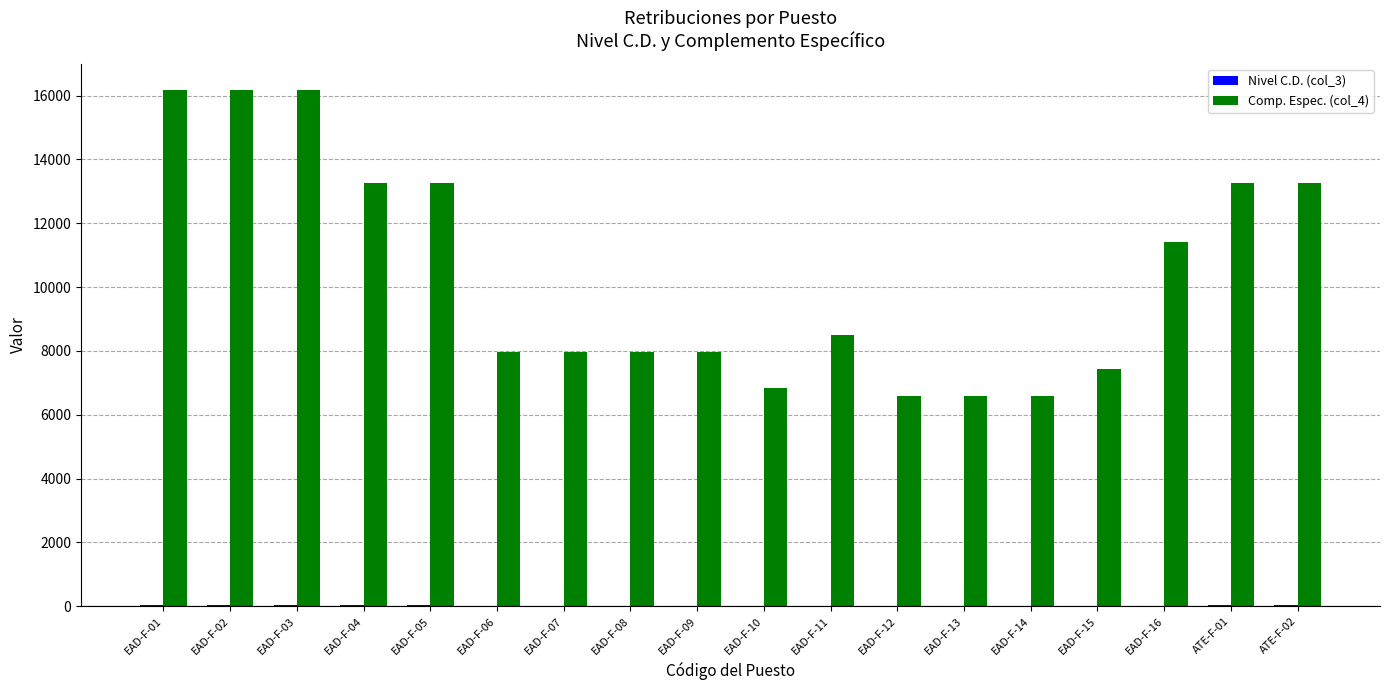

What is the maximum value shown in the chart?

16189.7